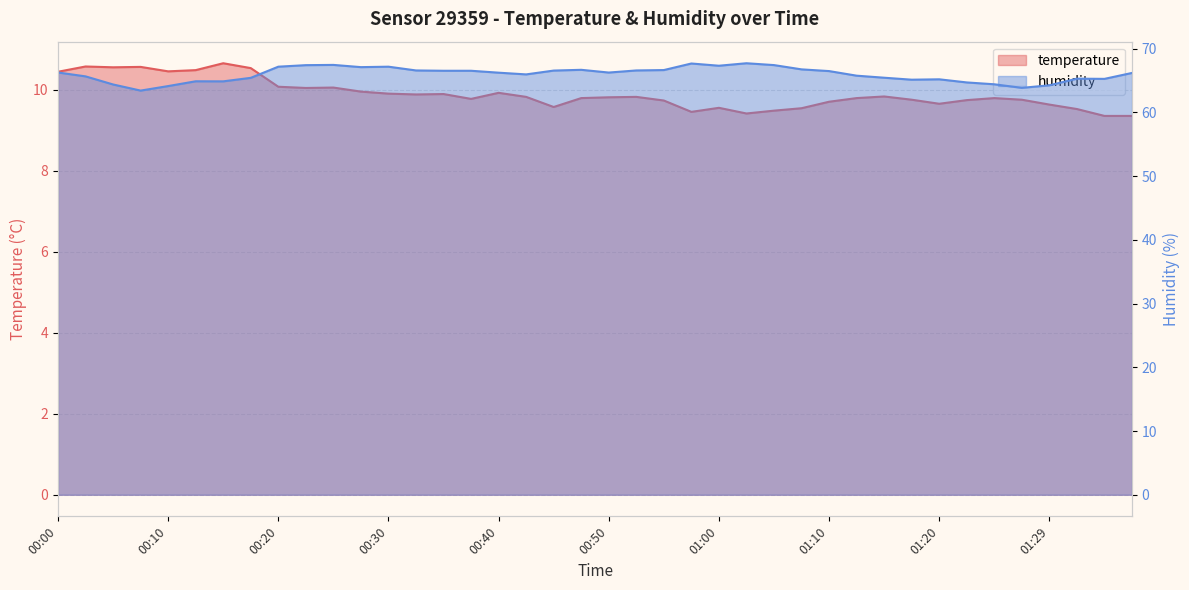

What is the sum of the humidity values at 00:40 and 00:02?

131.8